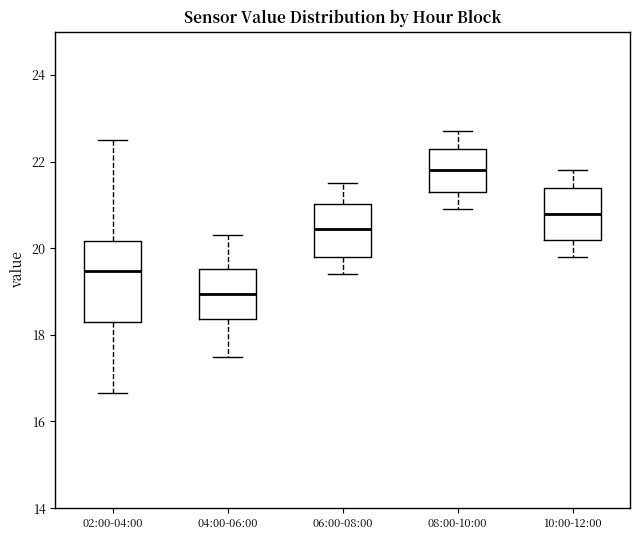

Comparing the boxes themselves (not the whiskers), which one is the tallest?

02:00-04:00